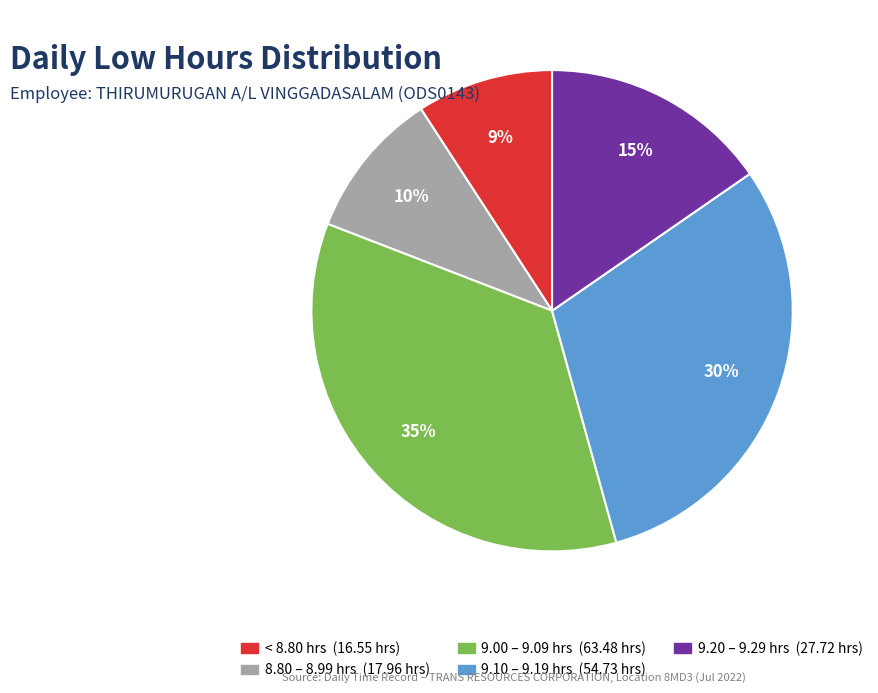

Is there any slice that represents more than half of the pie?

No